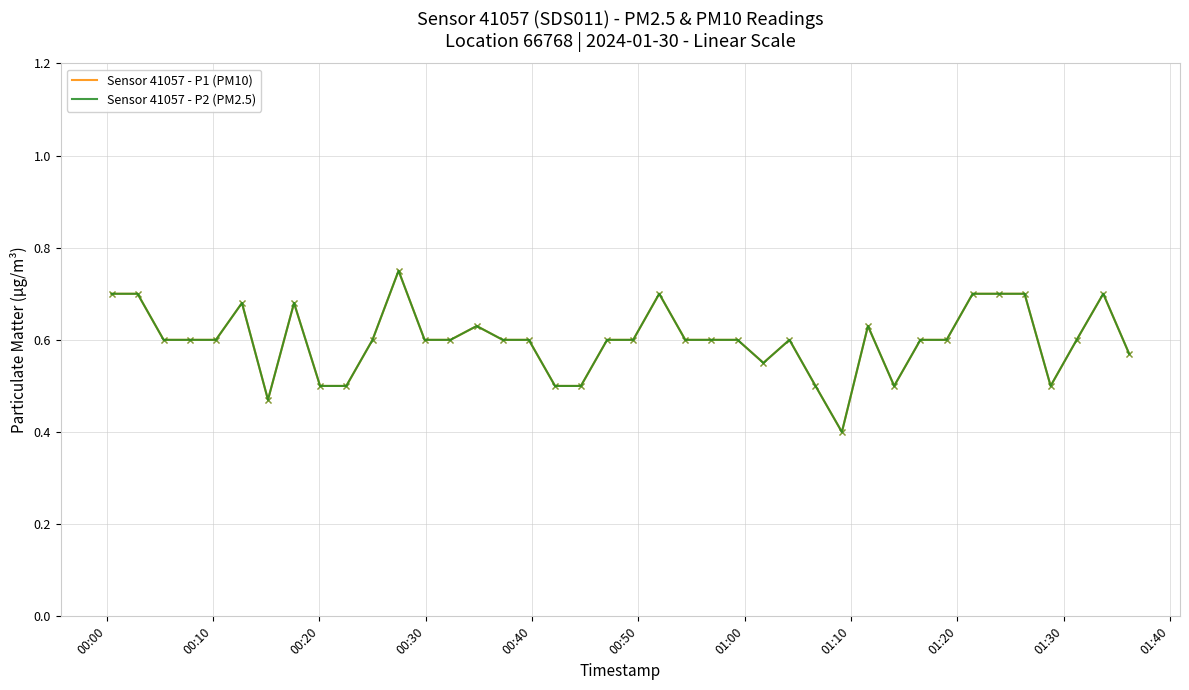

What is the sum of all Sensor 41057 - P2 (PM2.5) values?

24.0